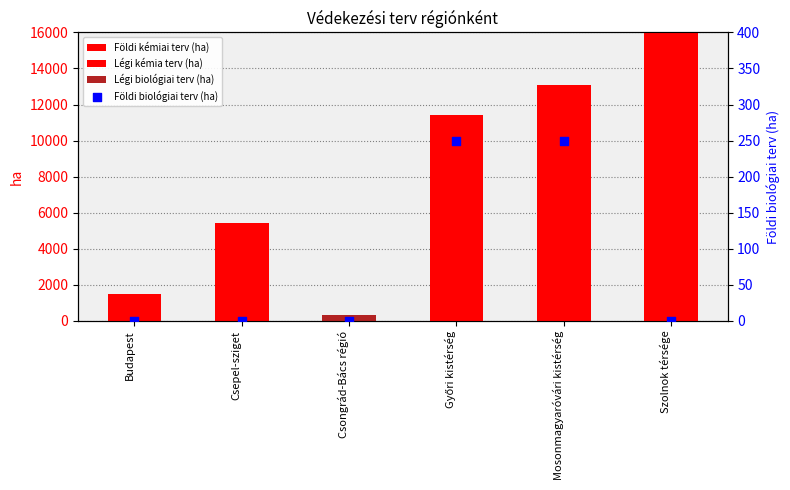

Is the value of Földi biológiai terv (ha) at Szolnok térsége greater than the value of Légi biológiai terv (ha) at Csepel-sziget?

No